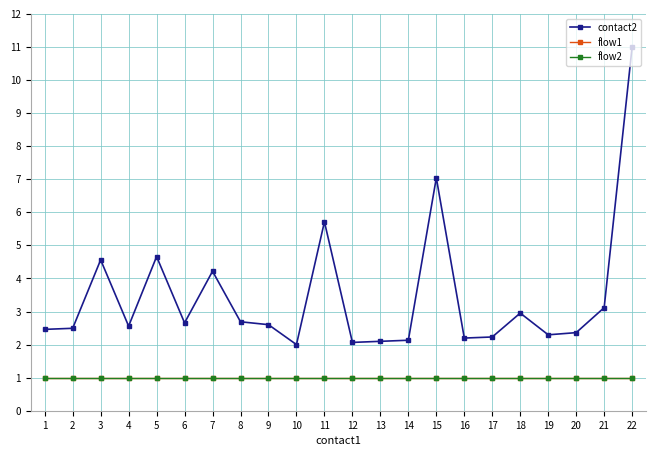

Does the chart have visible grid lines?

Yes